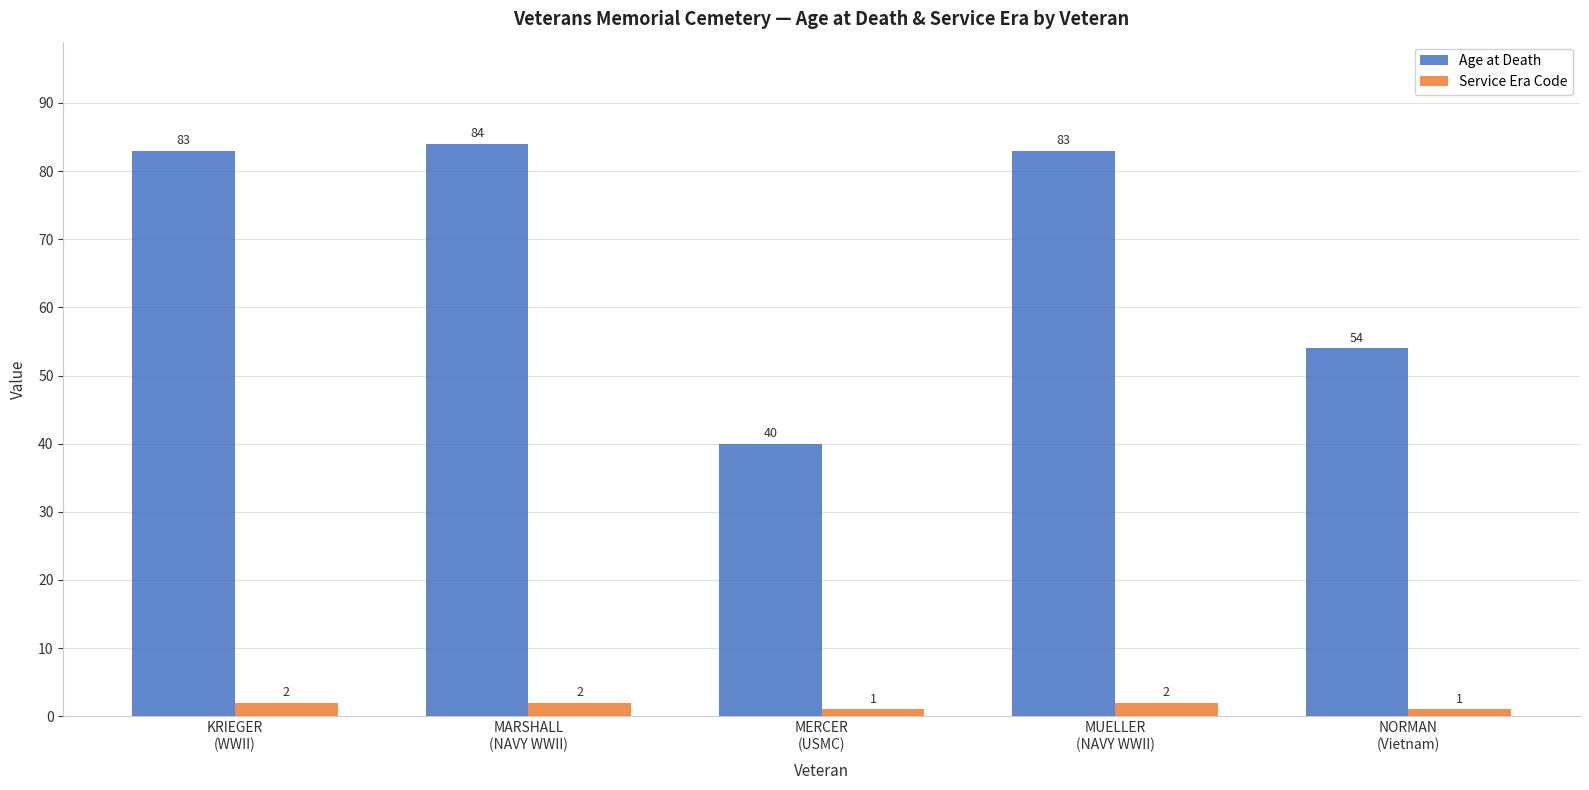

Is it true that Age at Death equals 147 at KRIEGER
(WWII)?

False